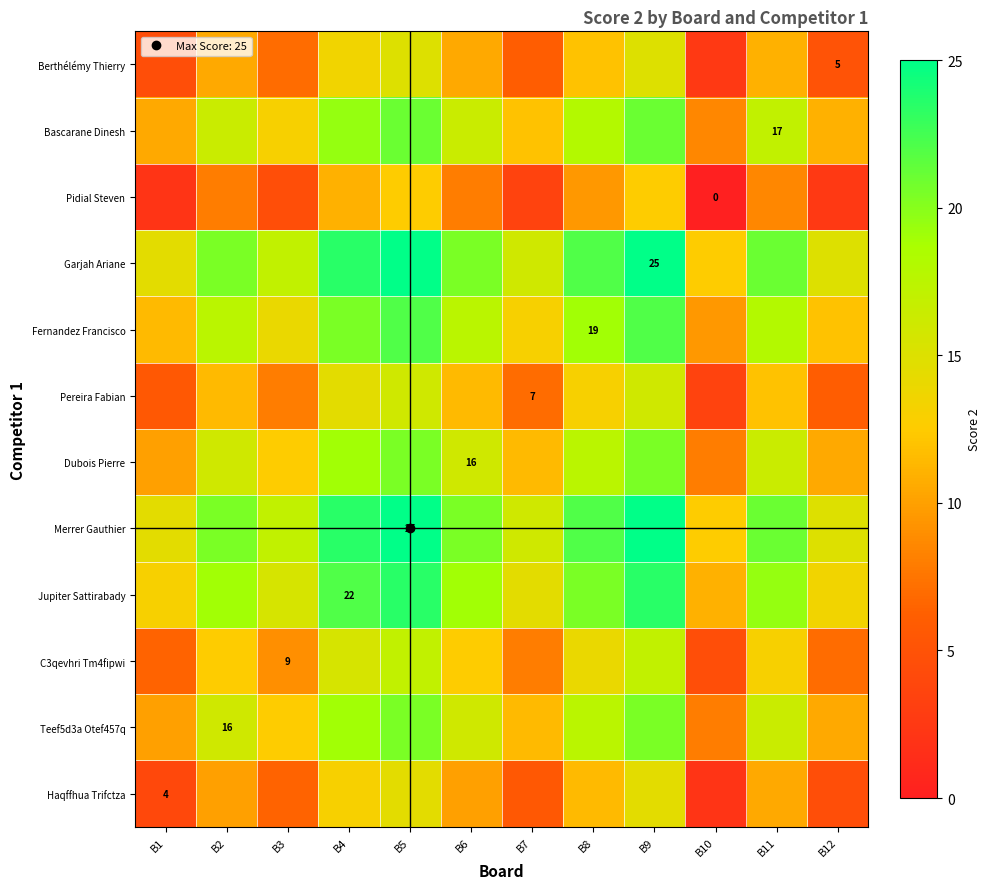

Which category has the highest value across all series?

B5